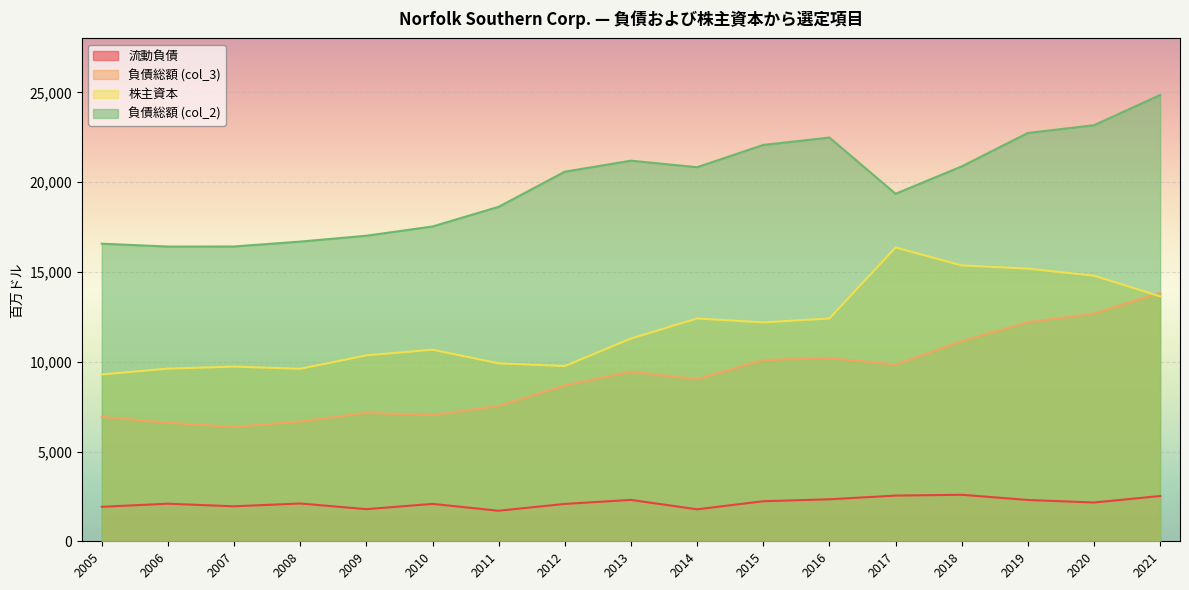

List the series in order of their peak value, lowest first.

流動負債, 負債総額 (col_3), 株主資本, 負債総額 (col_2)